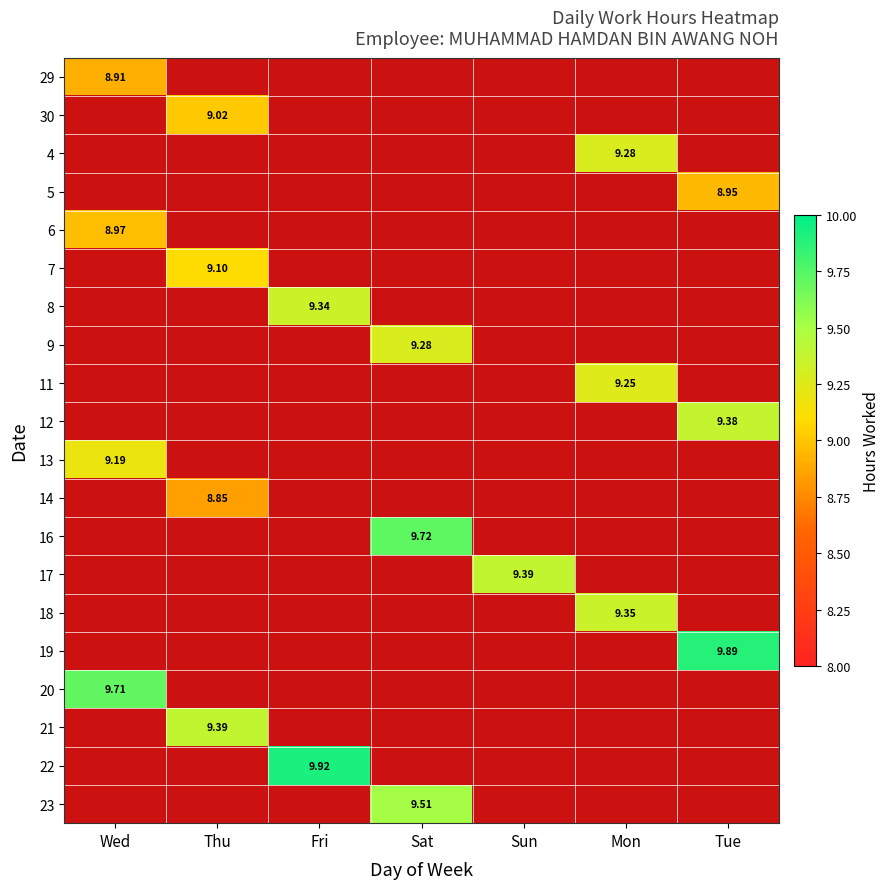

At how many categories does at least one series exceed 9?

7